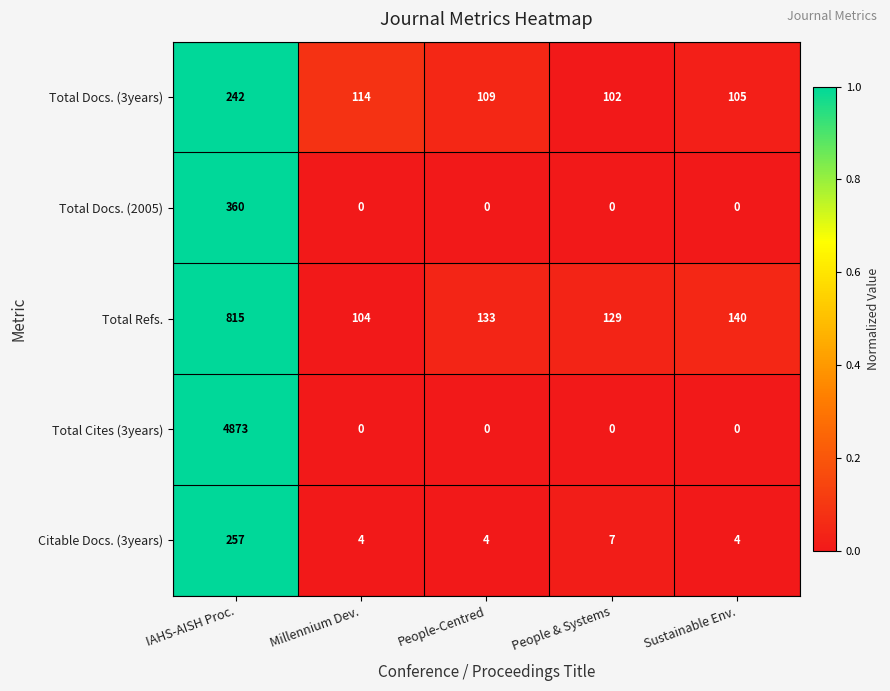

What is the spread (max minus min) of values at Millennium Dev.?

114